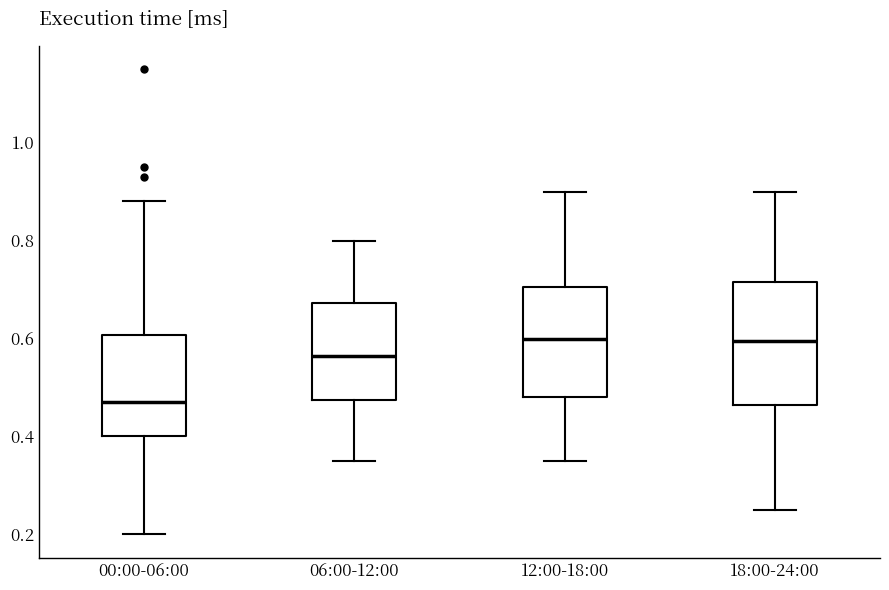

Reading left to right, read every box against the y-axis: the position of its median line, the range the box covers, and the ends of its whiskers. The values are not printed on the chart, so give them approximately, as read against the axis.

00:00-06:00: median 0.48, box 0.40 to 0.60, whiskers 0.20 to 0.88
06:00-12:00: median 0.56, box 0.48 to 0.68, whiskers 0.36 to 0.80
12:00-18:00: median 0.60, box 0.48 to 0.70, whiskers 0.36 to 0.90
18:00-24:00: median 0.60, box 0.46 to 0.72, whiskers 0.26 to 0.90